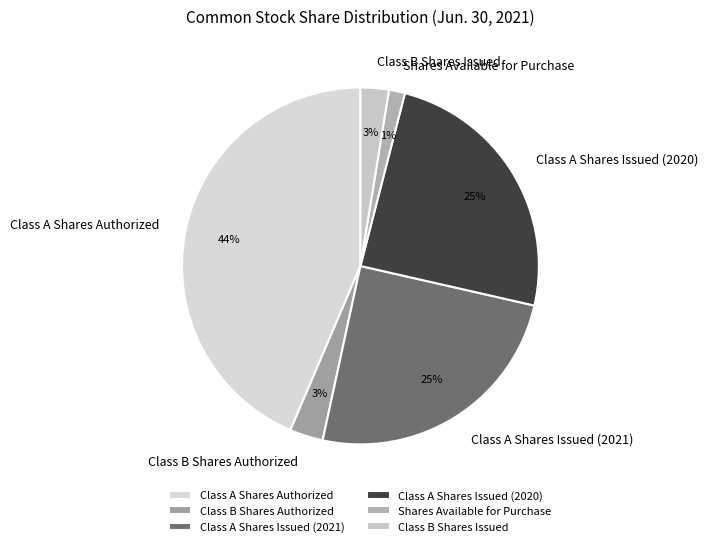

Which slice is the smallest?

Shares Available for Purchase